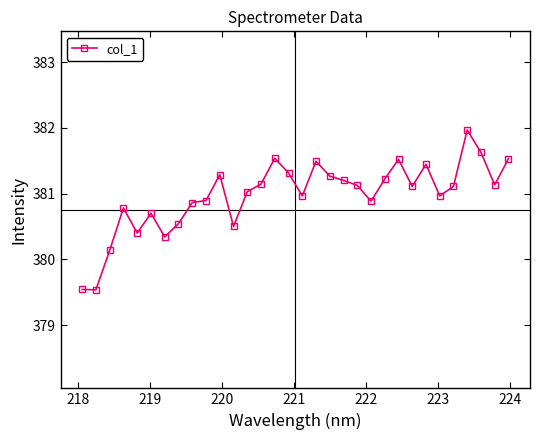

What is the value of the 8th point from the left?

380.5